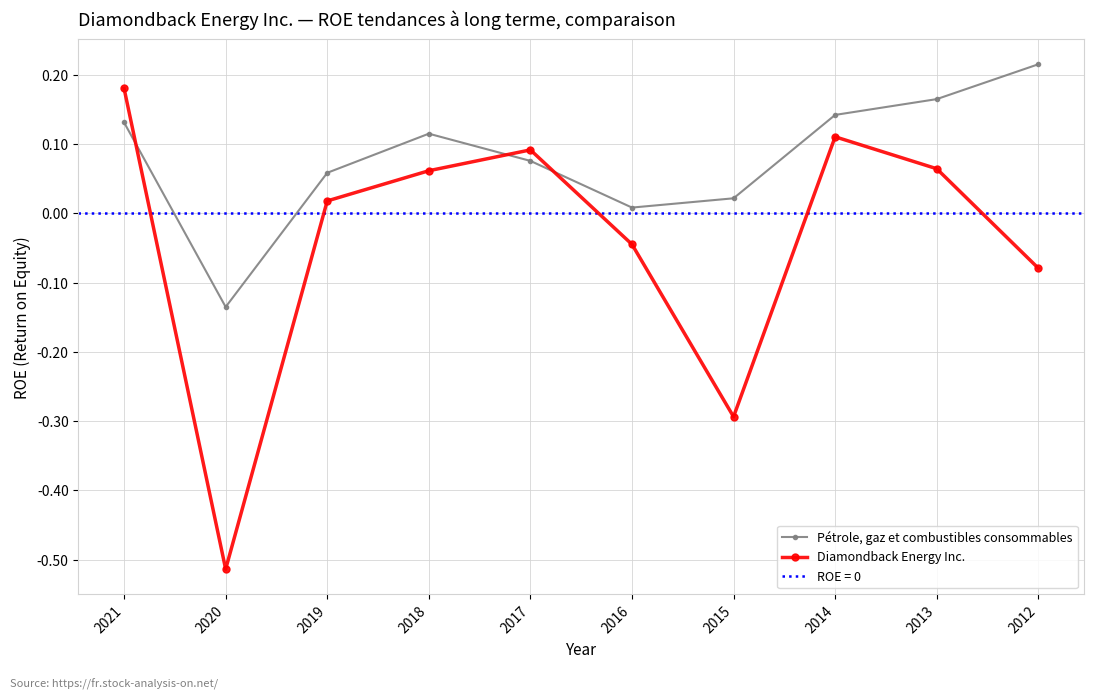

How many values in the Pétrole, gaz et combustibles consommables series exceed 0?

9